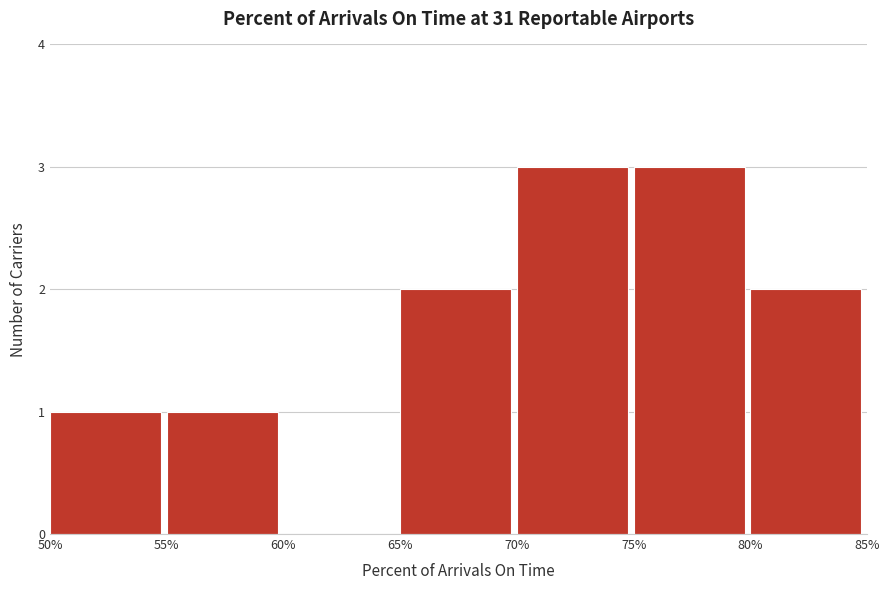

Reading left to right, transcribe this chart: for each bar, give the range it covers on the x-axis and its height. The values are not printed on the chart, so give them approximately, as read against the axis.

50% to 55%: 1
55% to 60%: 1
60% to 65%: 0
65% to 70%: 2
70% to 75%: 3
75% to 80%: 3
80% to 85%: 2